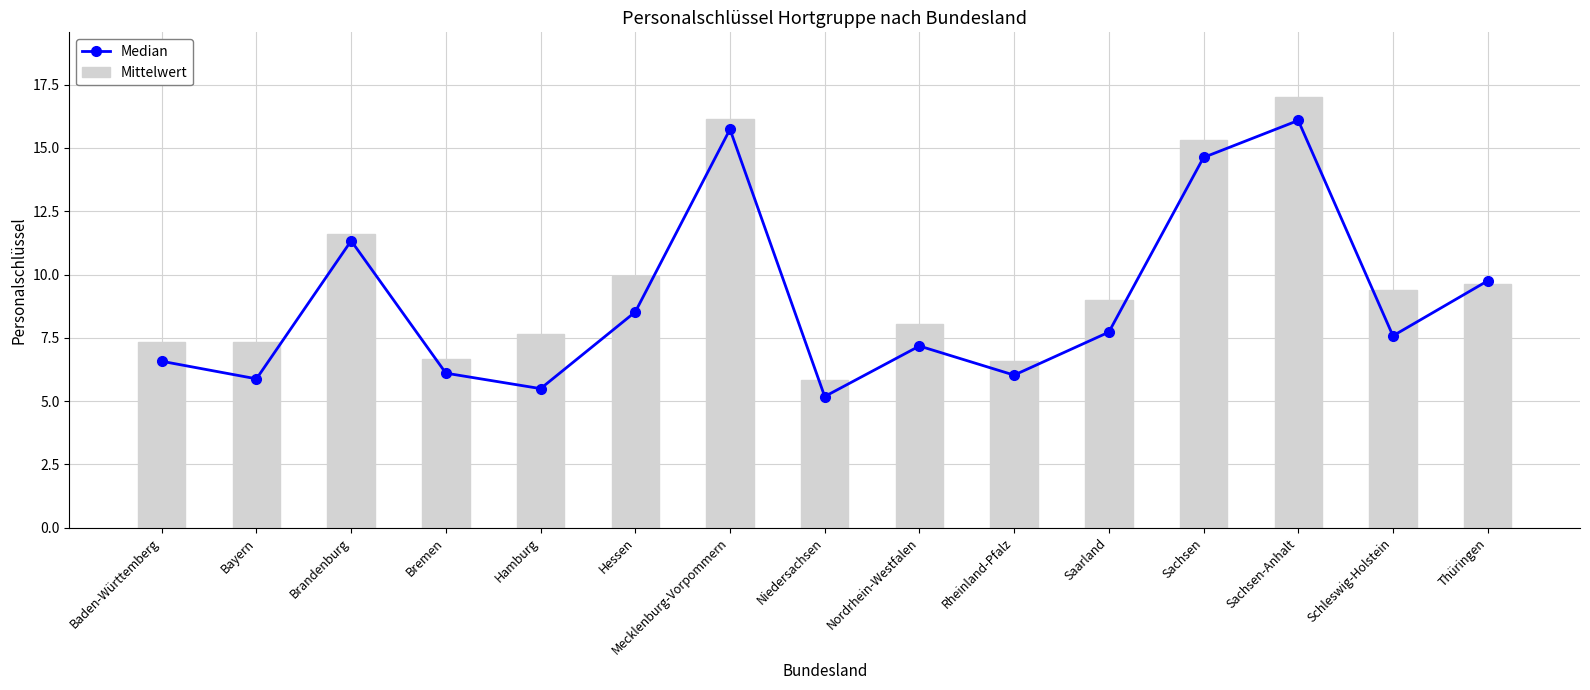

What is the lowest value of the Median series?

5.2